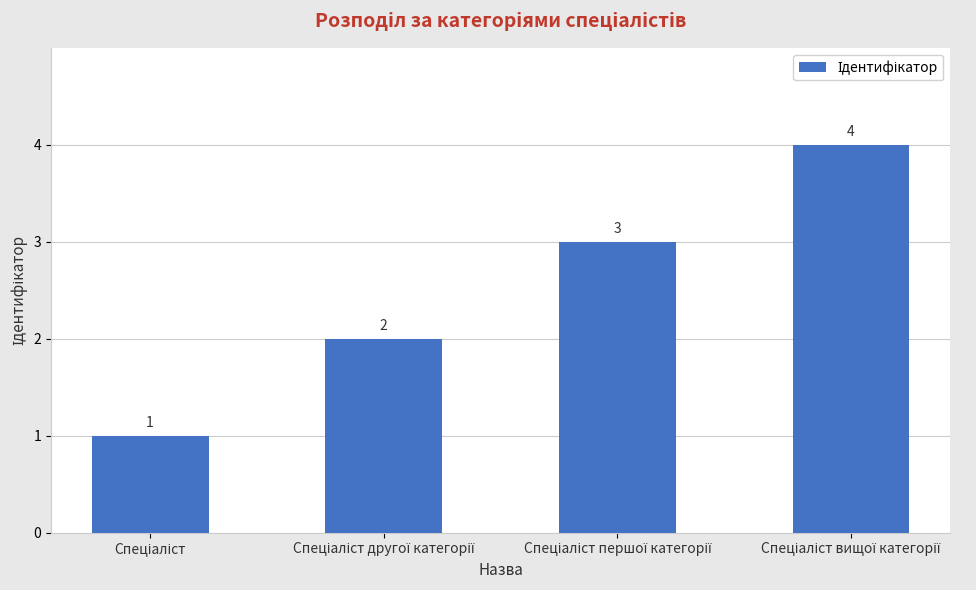

Are the bars horizontal?

No